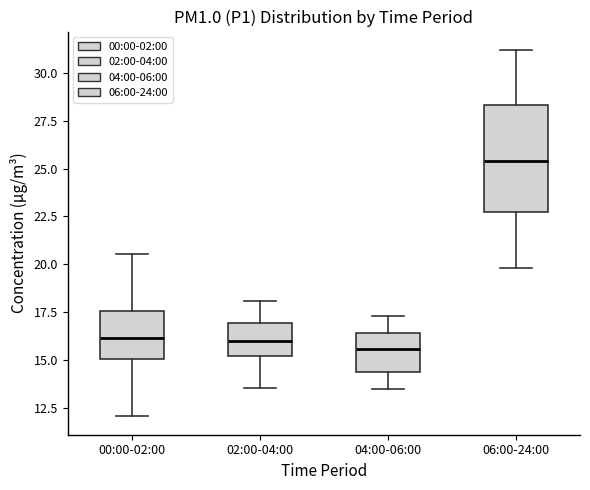

Where does the upper whisker of the box for 00:00-02:00 end on the y-axis? The values are not printed on the chart, so give them approximately, as read against the axis.

20.5